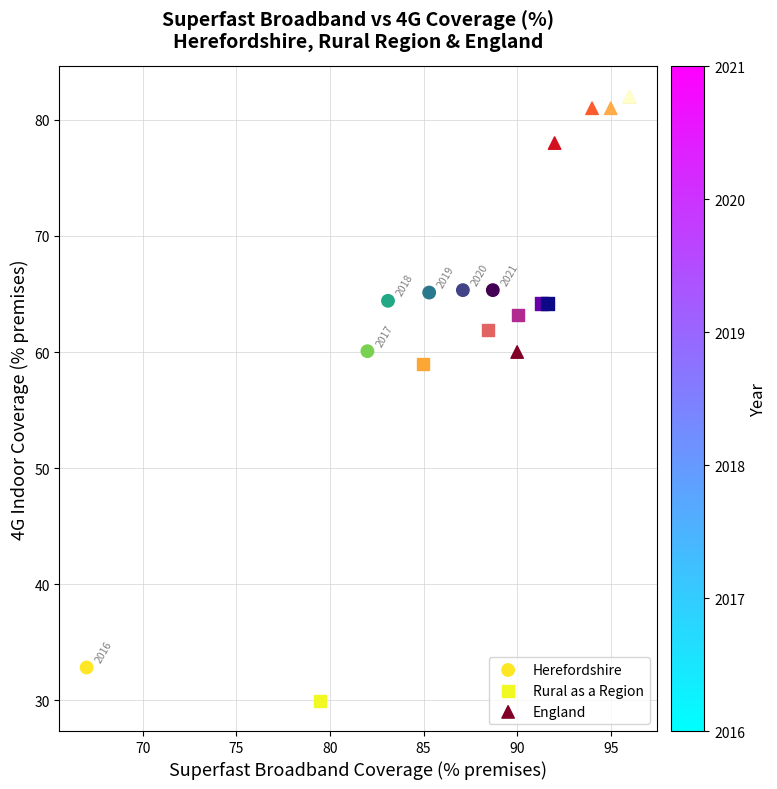

Which series reaches the maximum Y coordinate?

England